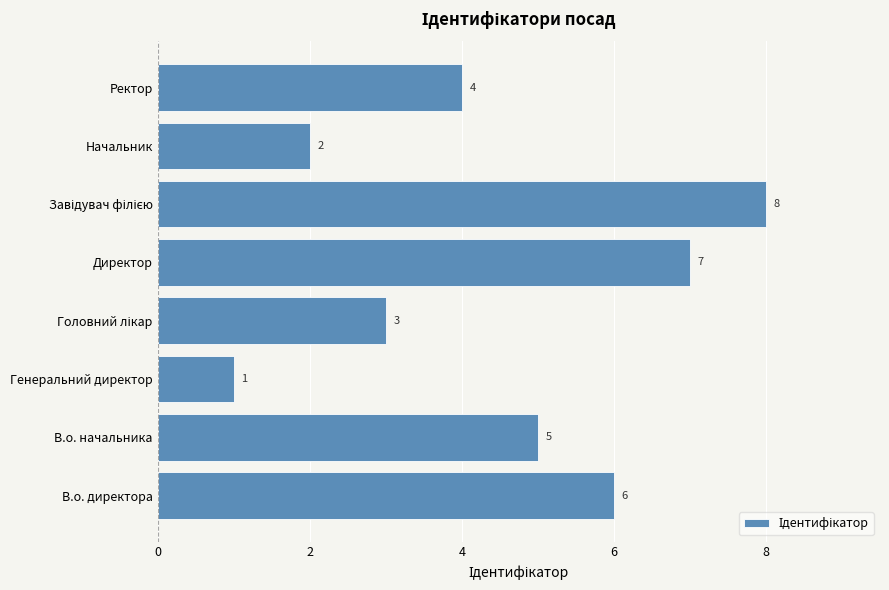

Are the bars horizontal?

Yes